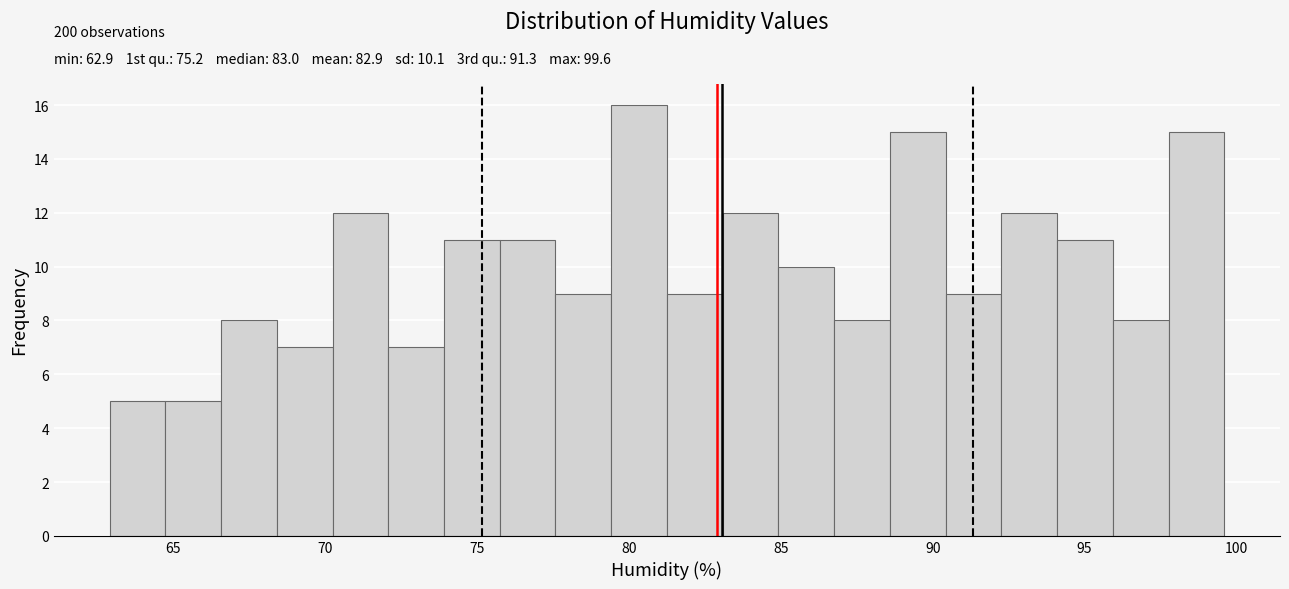

Around what value on the x-axis is the tallest bar? Give the approximate position of its centre, as read against the axis.

80.5